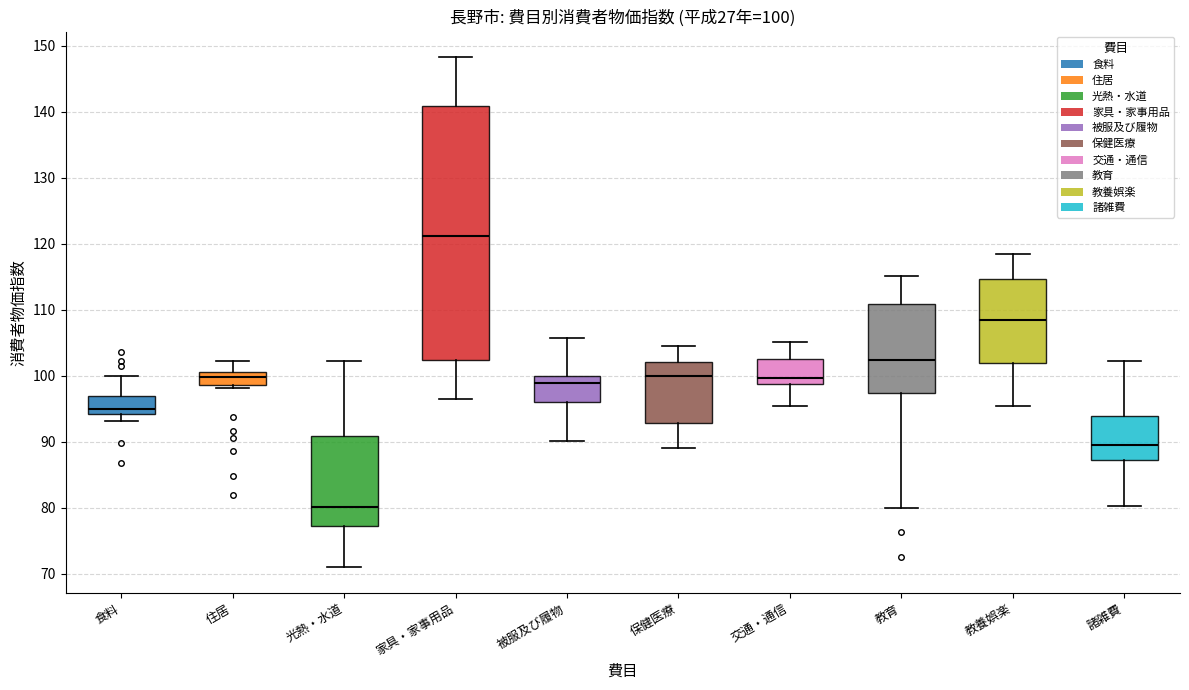

Which box's median line is the highest?

家具・家事用品